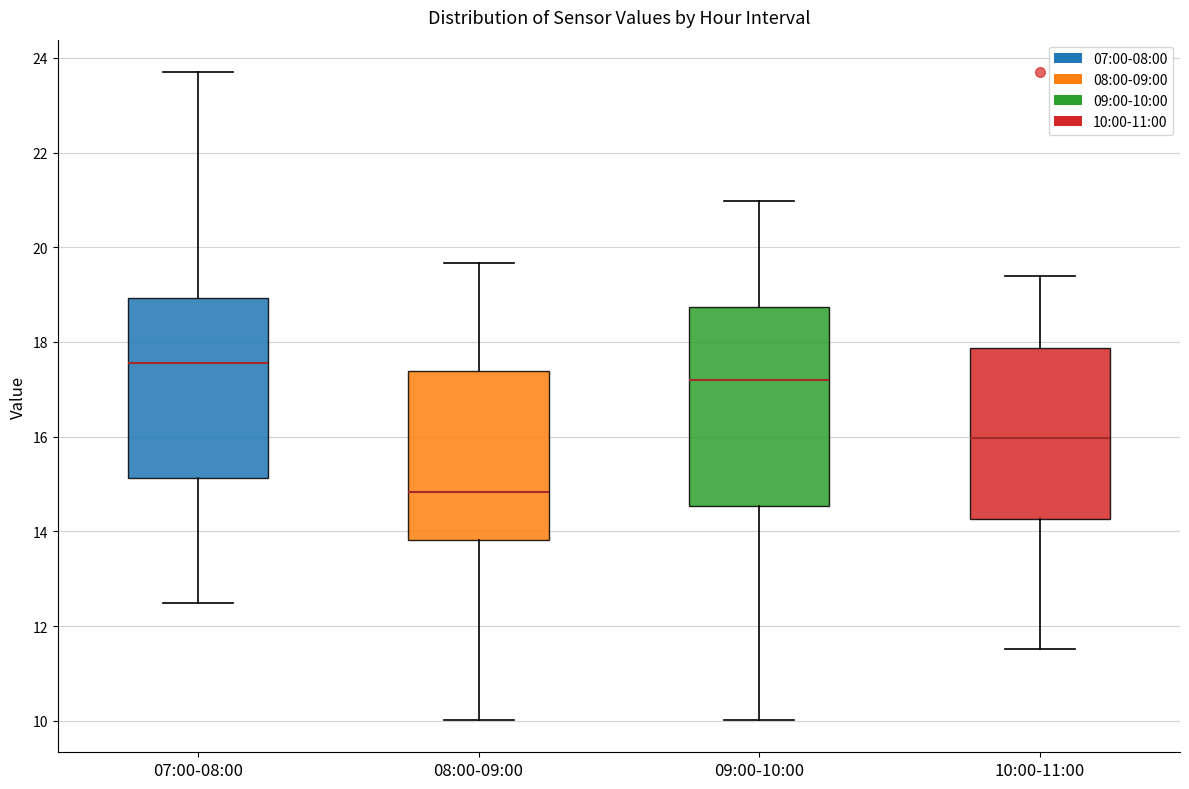

Reading left to right, read every box against the y-axis: the position of its median line, the range the box covers, and the ends of its whiskers. The values are not printed on the chart, so give them approximately, as read against the axis.

07:00-08:00: median 17.6, box 15.2 to 19.0, whiskers 12.4 to 23.8
08:00-09:00: median 14.8, box 13.8 to 17.4, whiskers 10.0 to 19.6
09:00-10:00: median 17.2, box 14.6 to 18.8, whiskers 10.0 to 21.0
10:00-11:00: median 16.0, box 14.2 to 17.8, whiskers 11.6 to 19.4